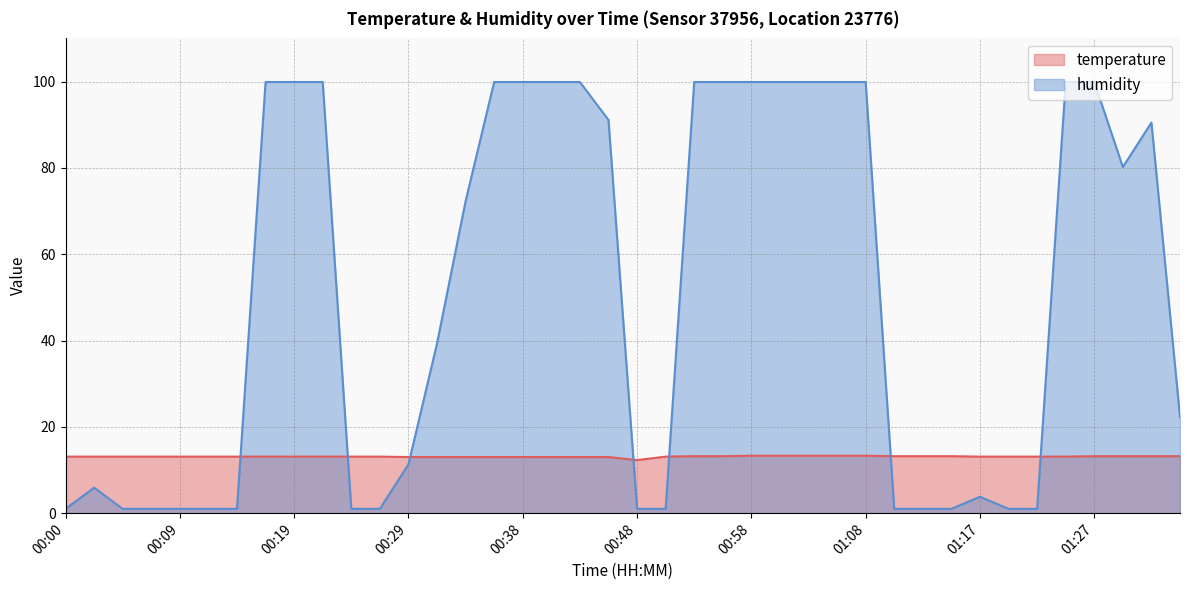

How many intersections are there between humidity and temperature?

7